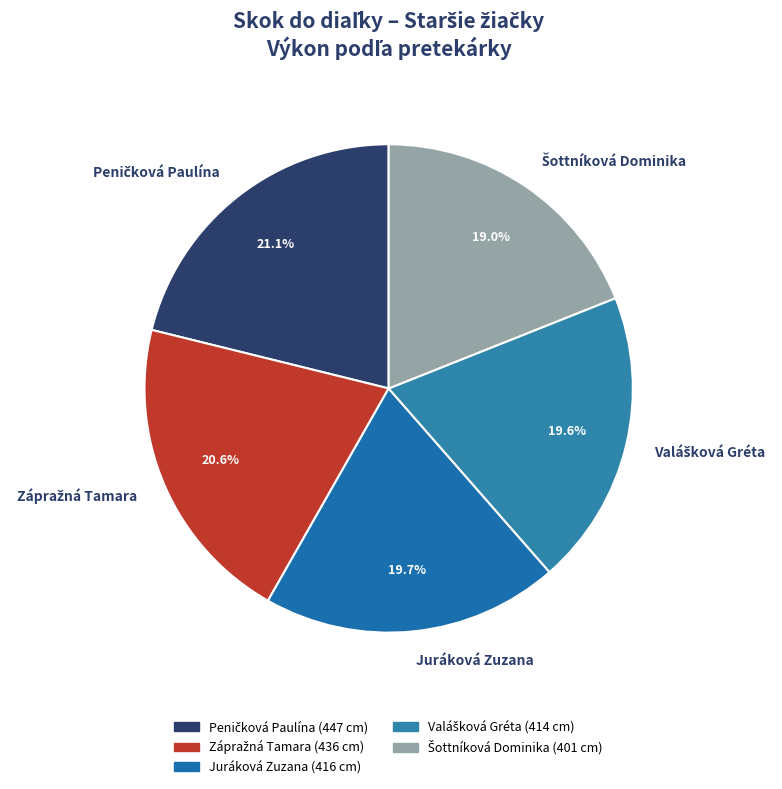

Is there any slice that represents more than half of the pie?

No